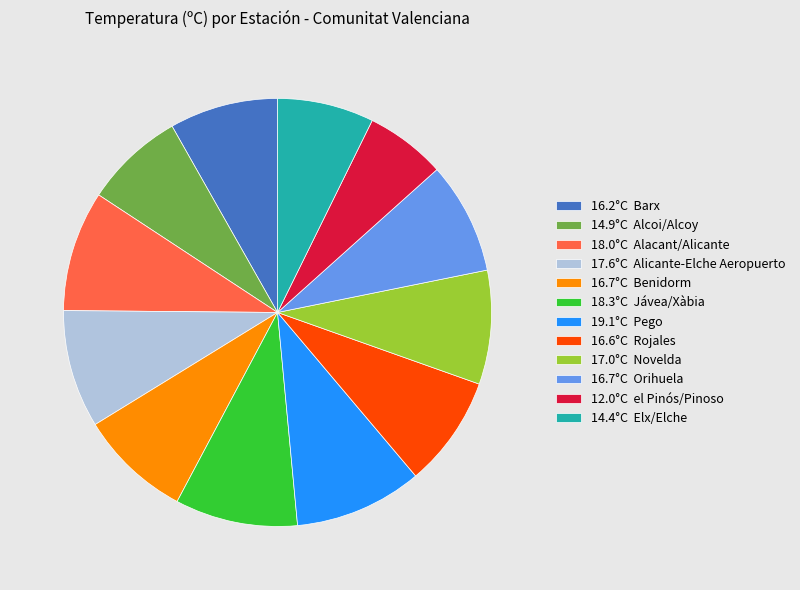

Which slice is the smallest?

12.0°C el Pinós/Pinoso